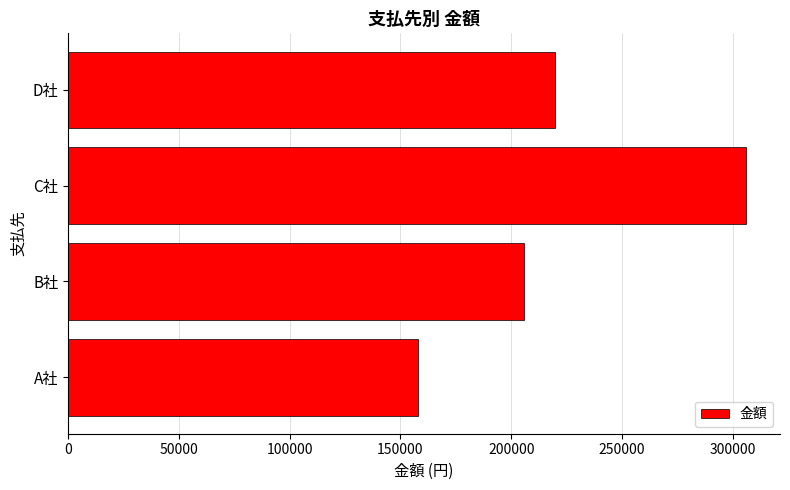

Is it true that the value at A社 is 158000?

True